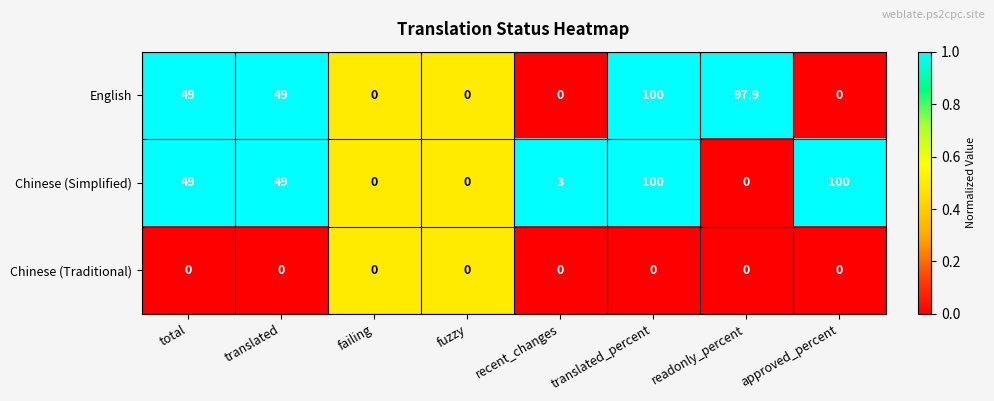

True or false: Chinese (Simplified) has a value of 72.8 at total.

False